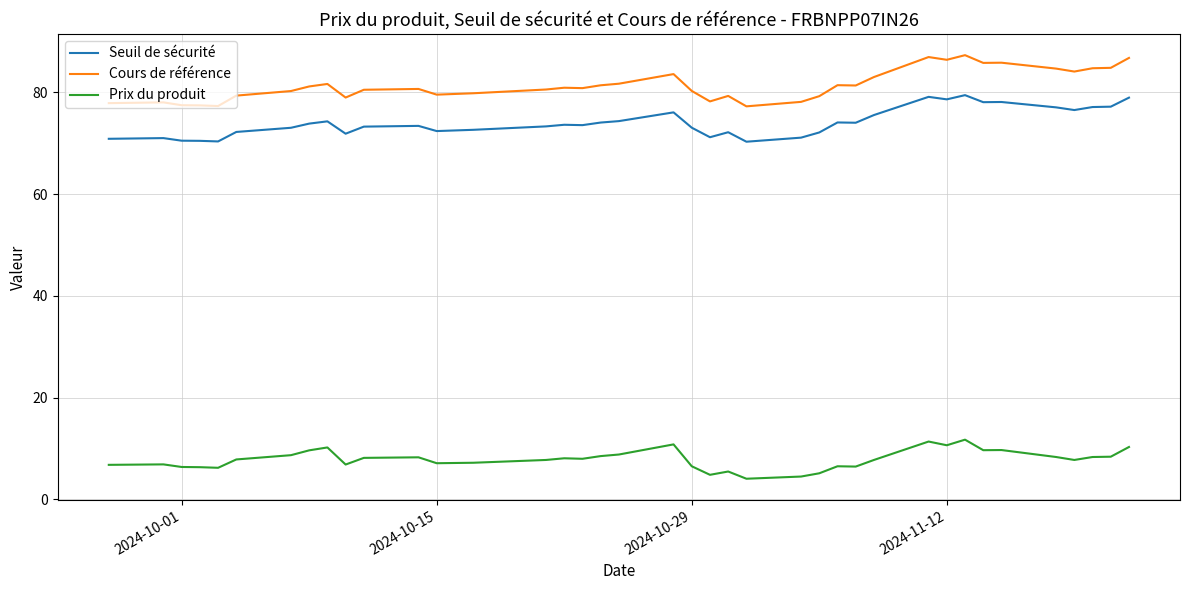

Which series has the largest total across all categories?

Cours de référence